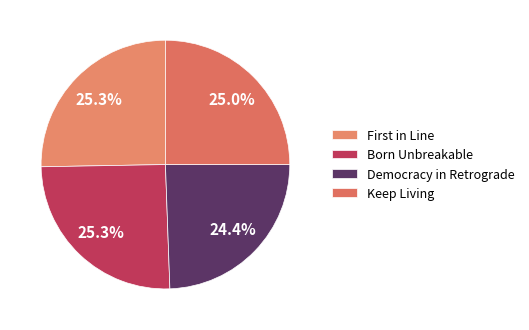

Does Born Unbreakable account for over 50% of the chart?

No